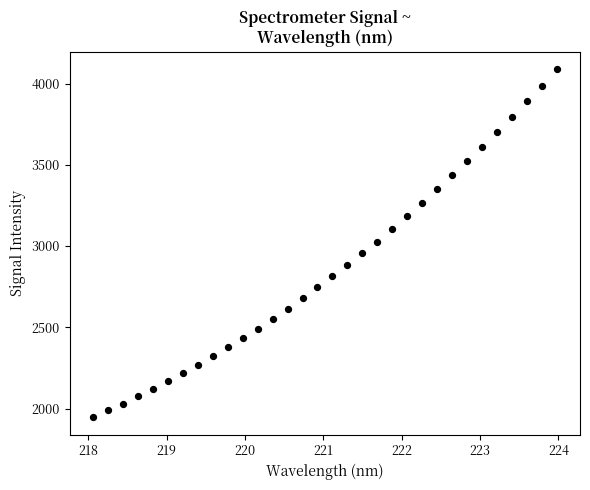

What is the range of Y values (max minus min)?

2143.6